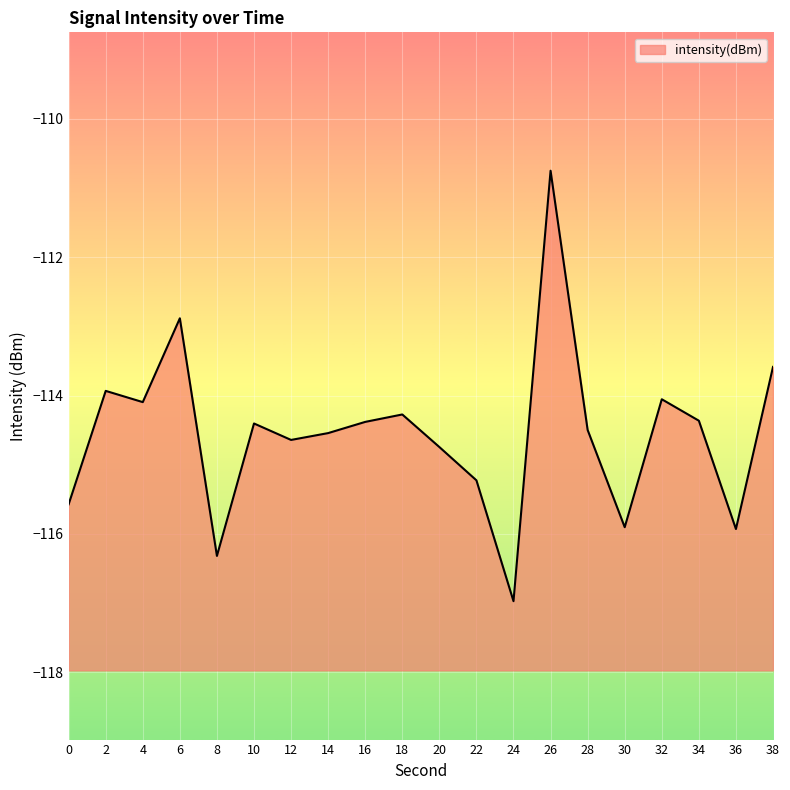

Reading left to right, transcribe all the data shown in this chart.

-115.6	-113.9	-114.1	-112.9	-116.3	-114.4	-114.6	-114.5	-114.4	-114.3	-114.7	-115.2	-117.0	-110.8	-114.5	-115.9	-114.1	-114.4	-115.9	-113.6